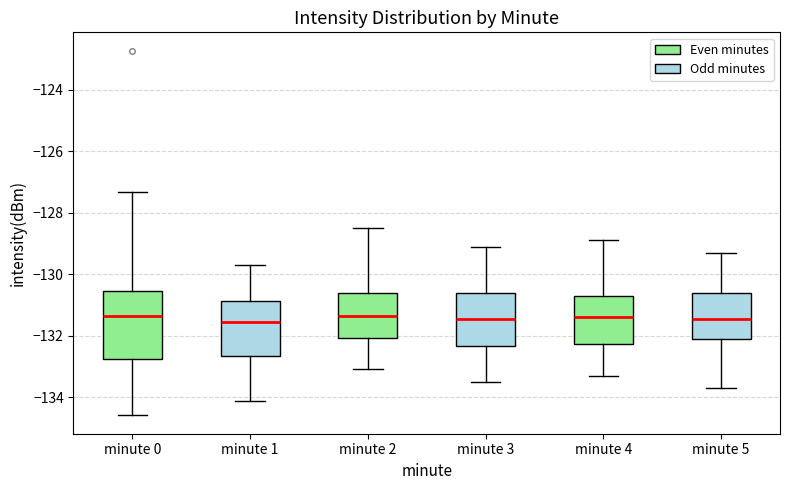

Where does the lower whisker of the box for minute 4 end on the y-axis? The values are not printed on the chart, so give them approximately, as read against the axis.

-133.2